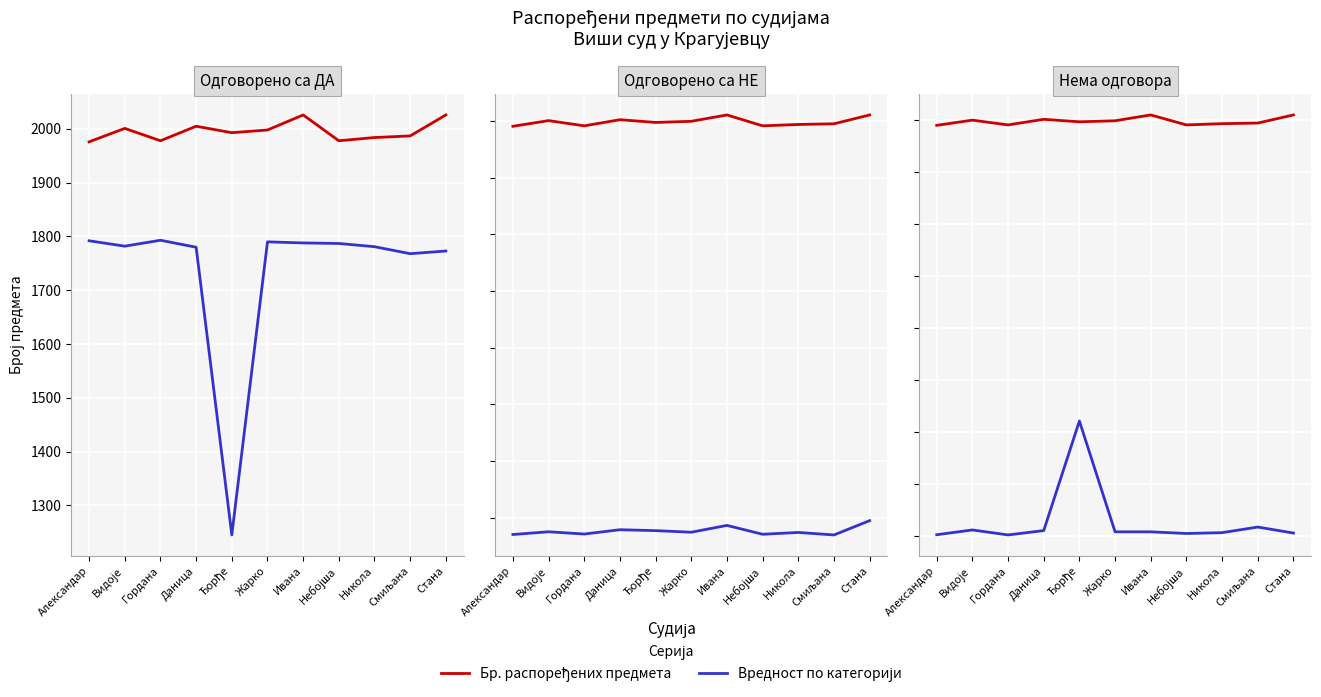

Where is the first local minimum for Нема одговора?

Гордана